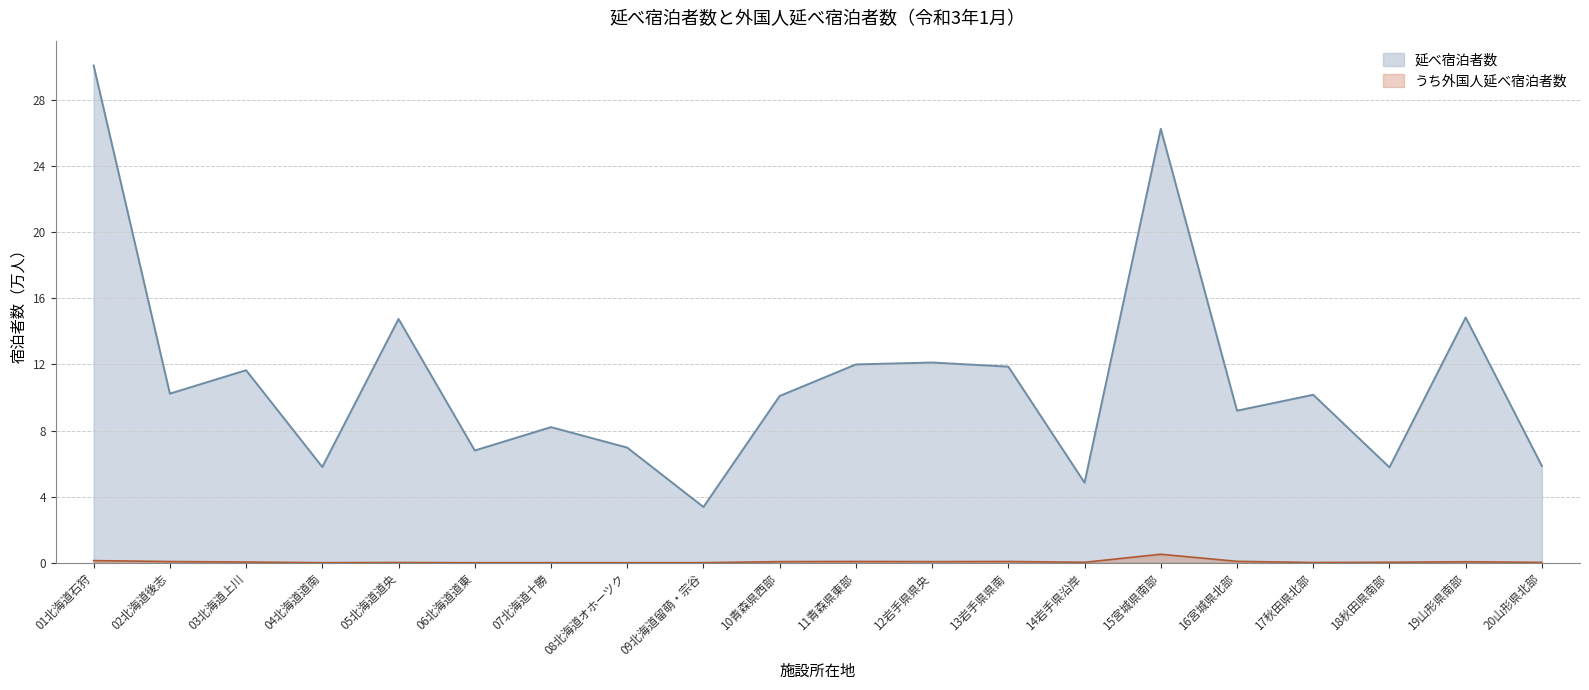

What is the total value across all series at 02北海道後志?

10.3